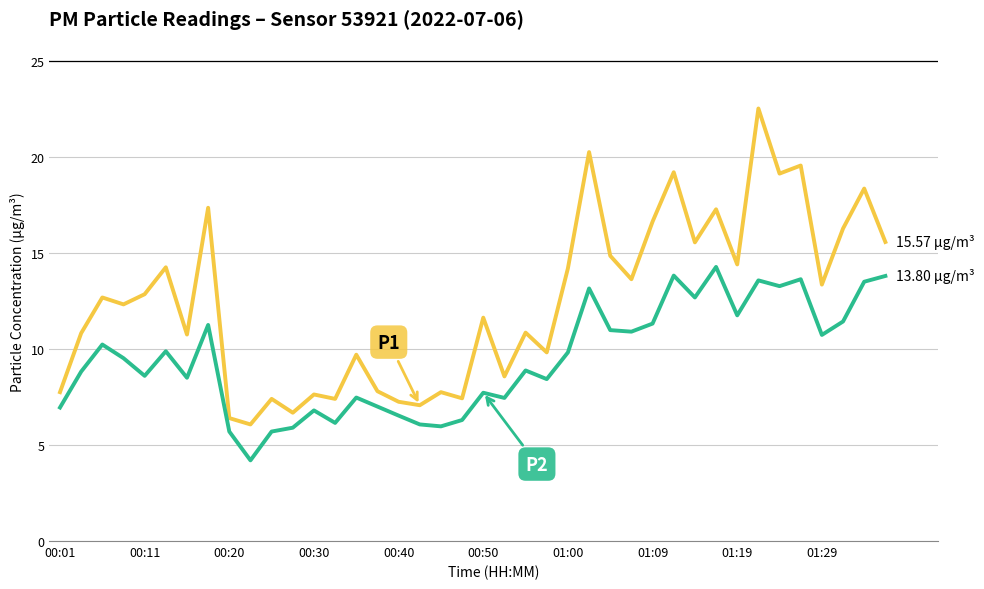

How many lines are shown in the chart?

2